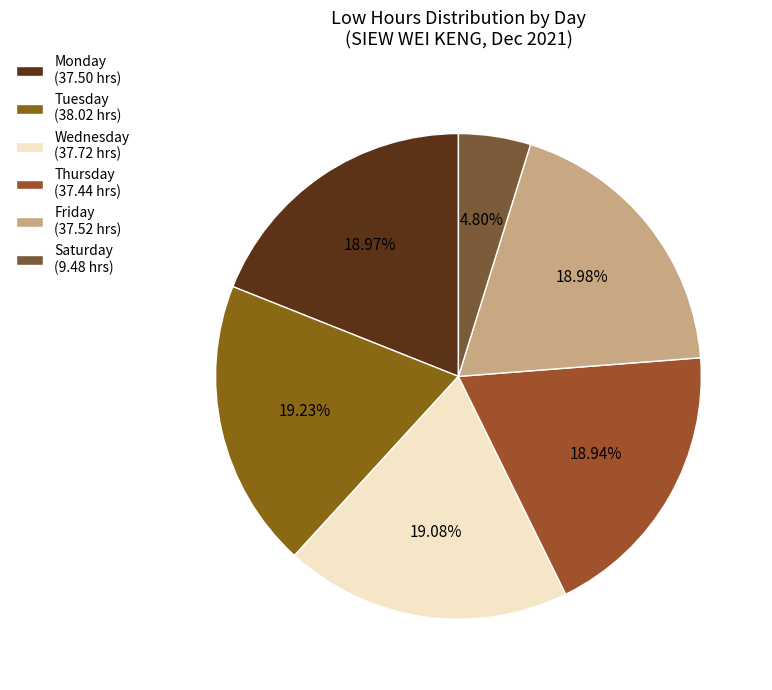

Count the number of slices in the pie.

6